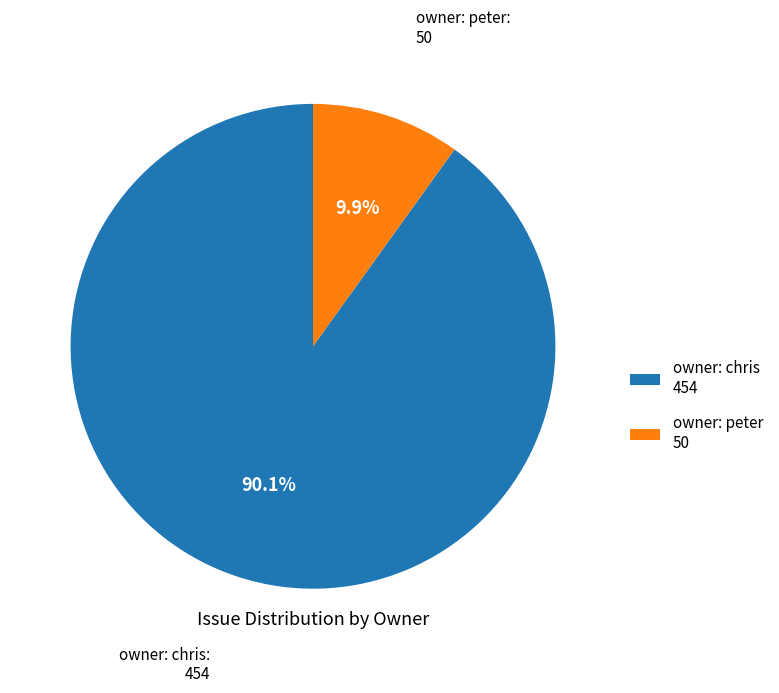

Approximately how many times larger is the value at owner: chris 454 compared to owner: peter 50?

9.1